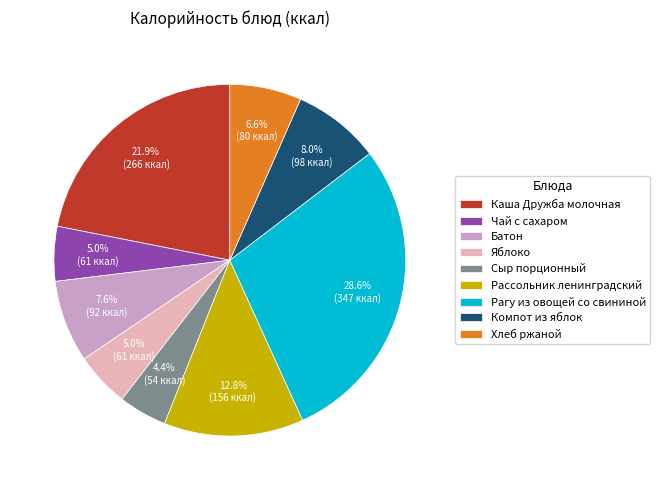

To the nearest percent, what is the average slice percentage?

11%